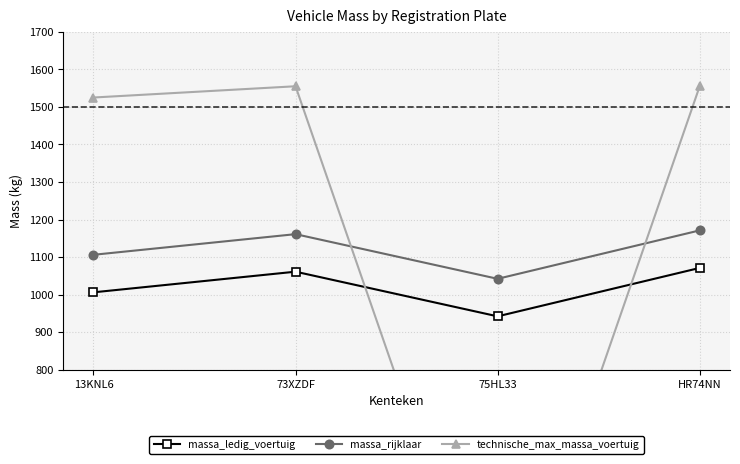

What is the sum of the massa_ledig_voertuig values at 73XZDF and HR74NN?

2132